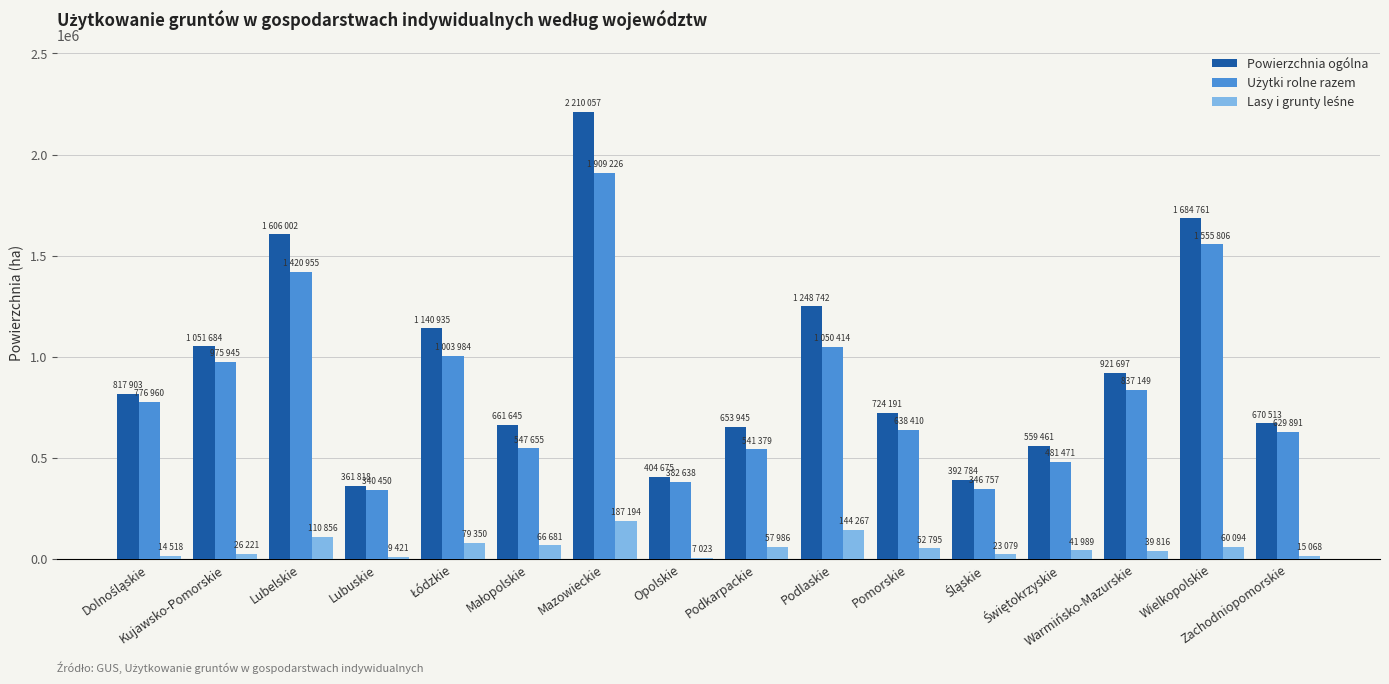

What is the sum of all Powierzchnia ogólna values?

15110813